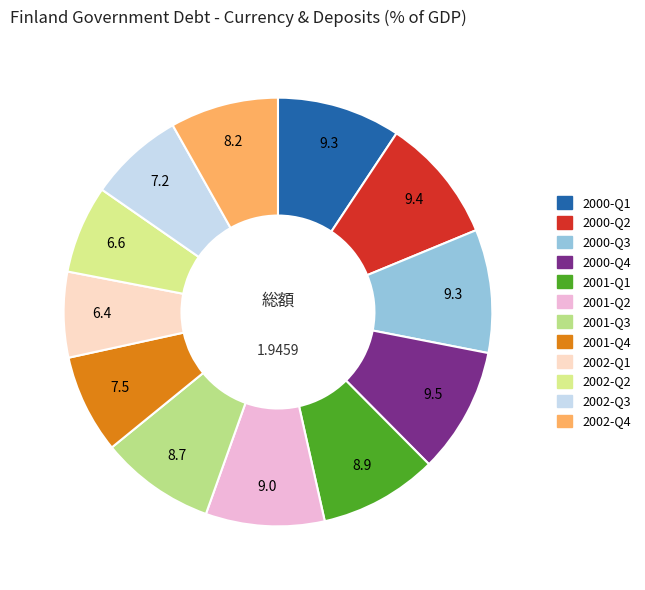

Rank the categories by value from highest to lowest.

2000-Q4, 2000-Q2, 2000-Q1, 2000-Q3, 2001-Q2, 2001-Q1, 2001-Q3, 2002-Q4, 2001-Q4, 2002-Q3, 2002-Q2, 2002-Q1